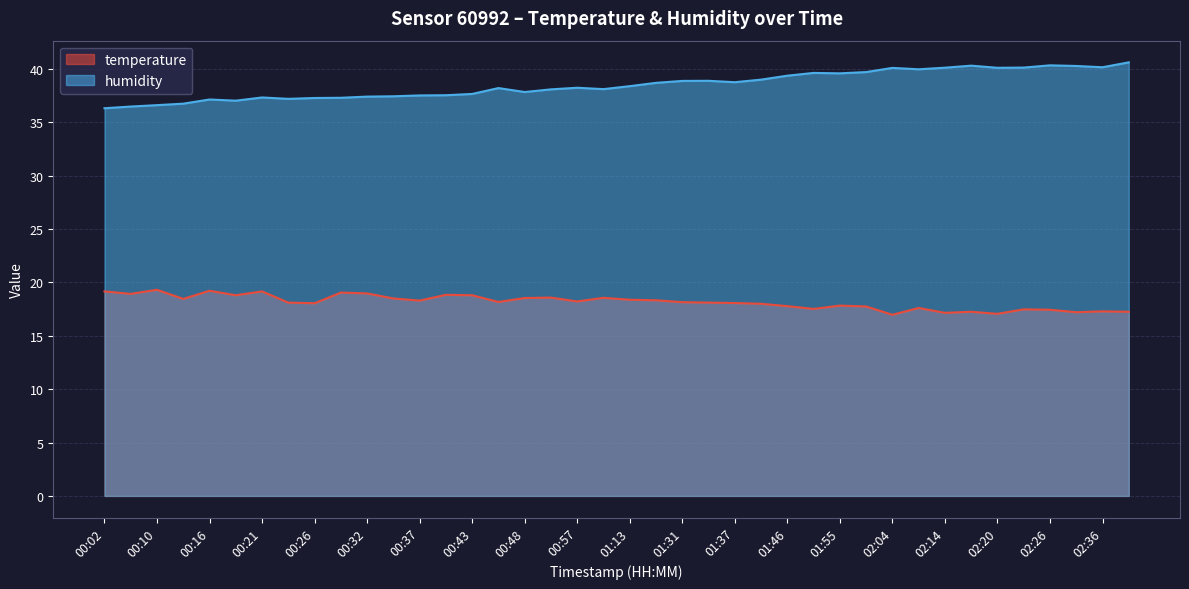

Rank the categories by humidity value from lowest to highest.

00:02, 00:04, 00:10, 00:13, 00:18, 00:16, 00:23, 00:26, 00:29, 00:21, 00:32, 00:34, 00:37, 00:40, 00:43, 00:48, 00:51, 01:00, 00:46, 00:57, 01:13, 01:16, 01:37, 01:31, 01:34, 01:40, 01:46, 01:55, 01:52, 01:58, 02:11, 02:04, 02:20, 02:14, 02:23, 02:36, 02:32, 02:17, 02:26, 02:39